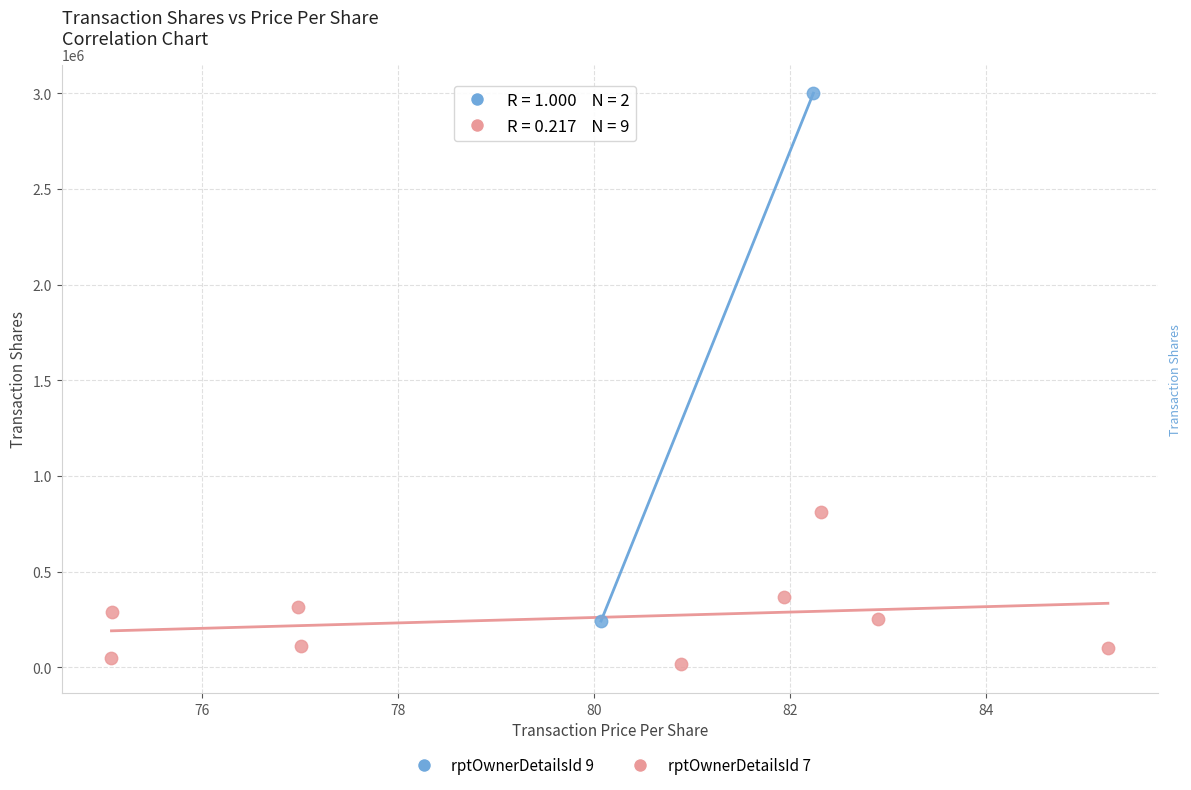

What are all the series names shown in the legend?

rptOwnerDetailsId 9, rptOwnerDetailsId 7